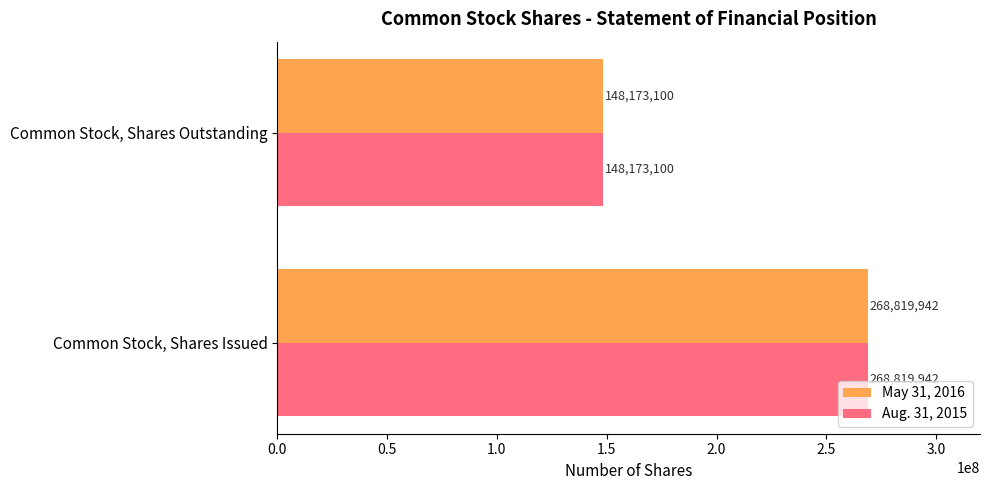

What is the total value across all series at Common Stock, Shares Outstanding?

296346200